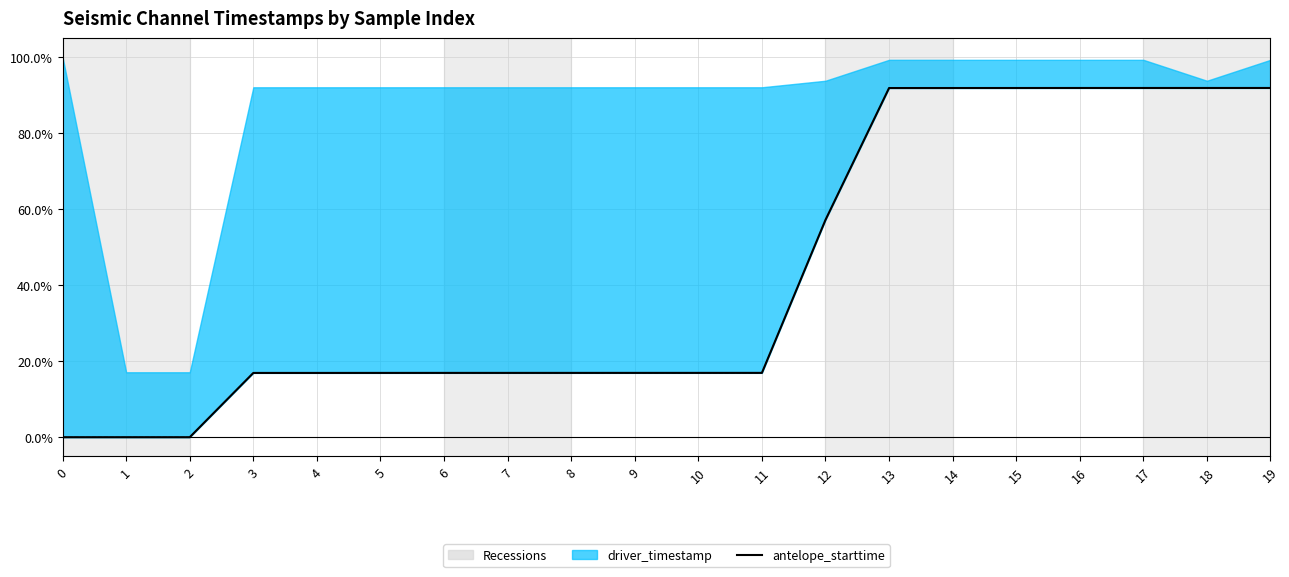

What is the total value across all series at 18?

183.8